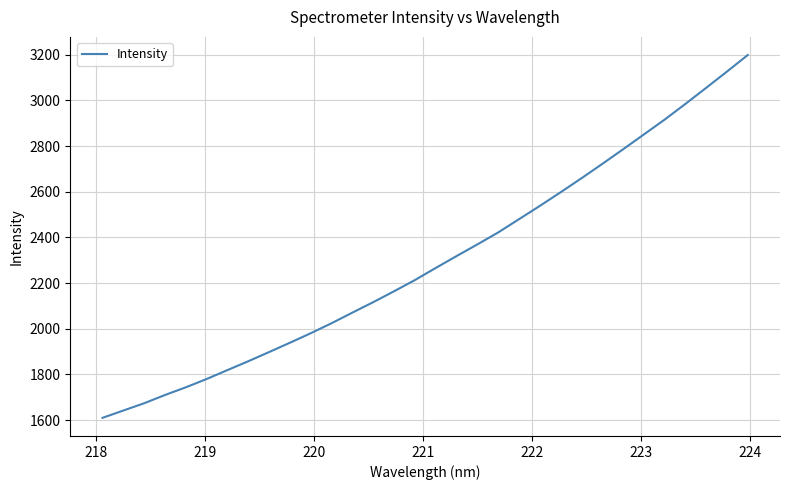

How many distinct data groups are displayed?

1